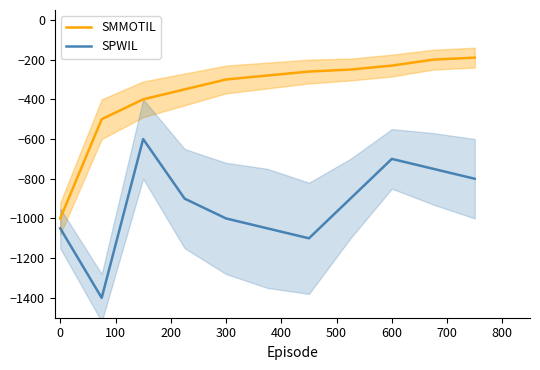

What is the average value of the SPWIL series?

-932